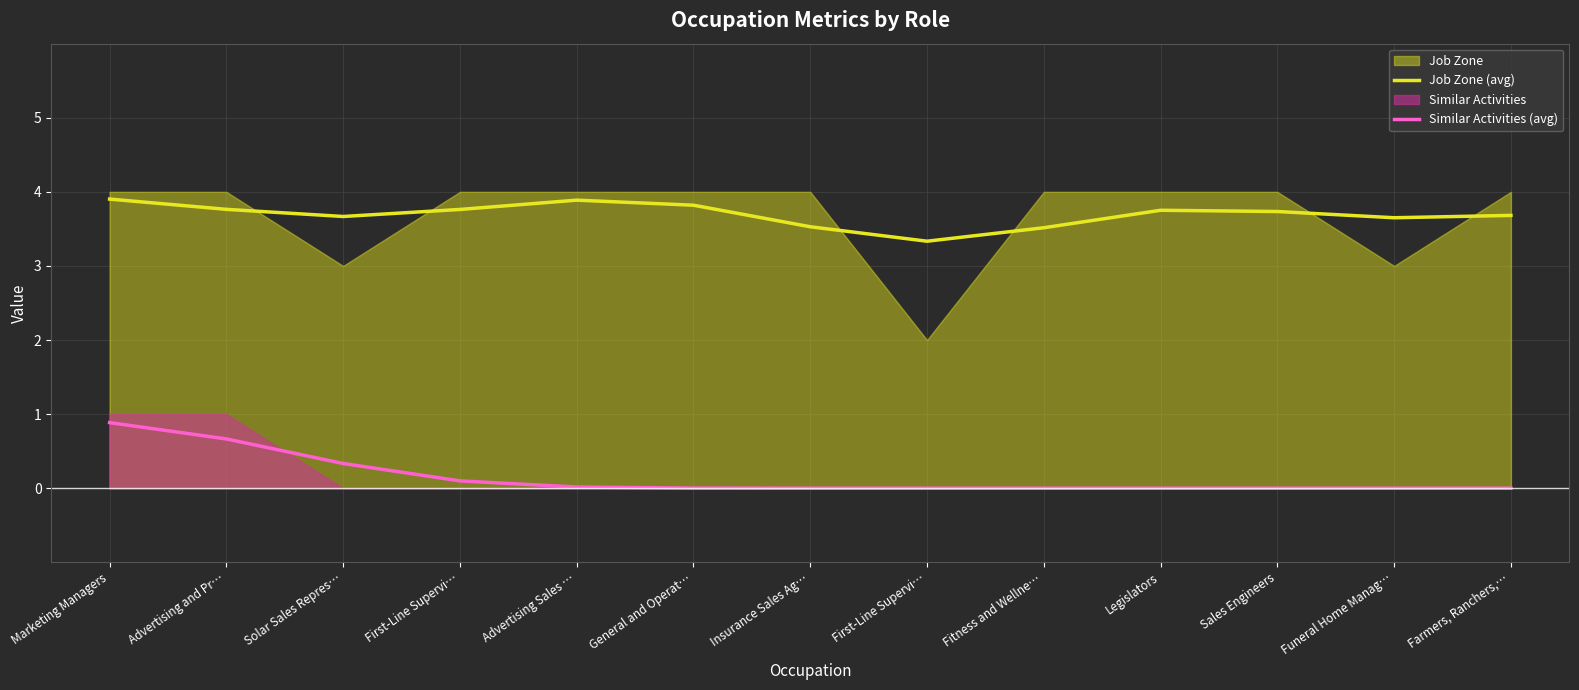

List the labels in order of Similar Activities (avg) value, smallest first.

First-Line Supervi…, Fitness and Wellne…, Legislators, Sales Engineers, Funeral Home Manag…, Farmers, Ranchers,…, Insurance Sales Ag…, General and Operat…, Advertising Sales …, First-Line Supervi…, Solar Sales Repres…, Advertising and Pr…, Marketing Managers